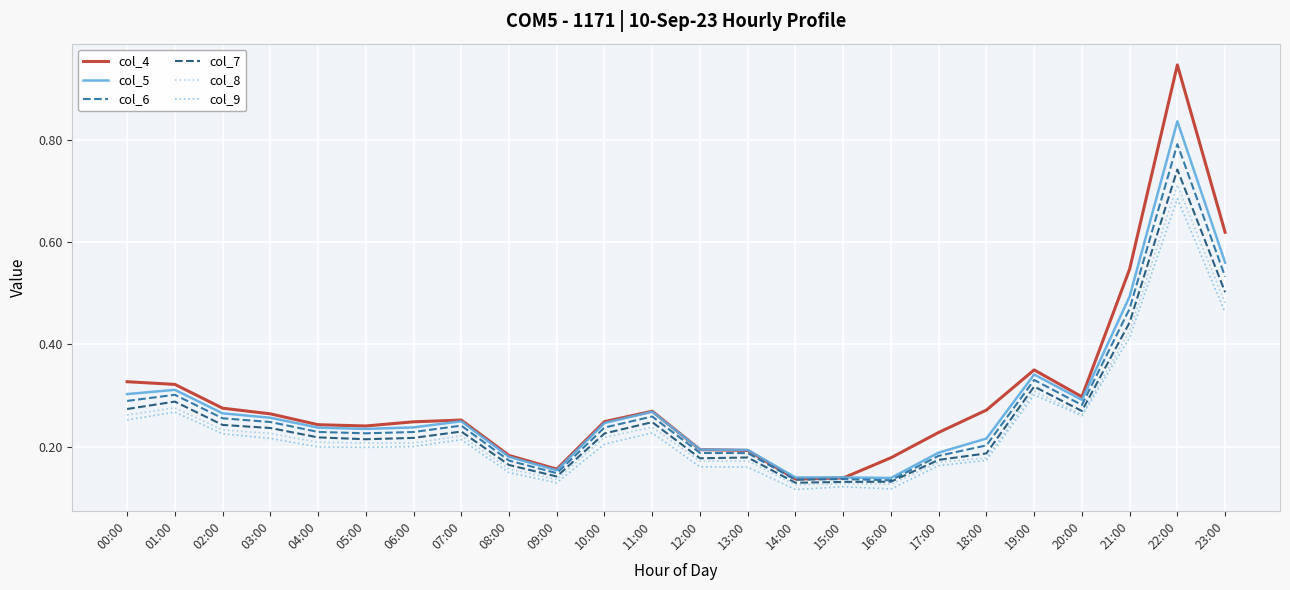

What is the total value across all series at 23:00?

3.2